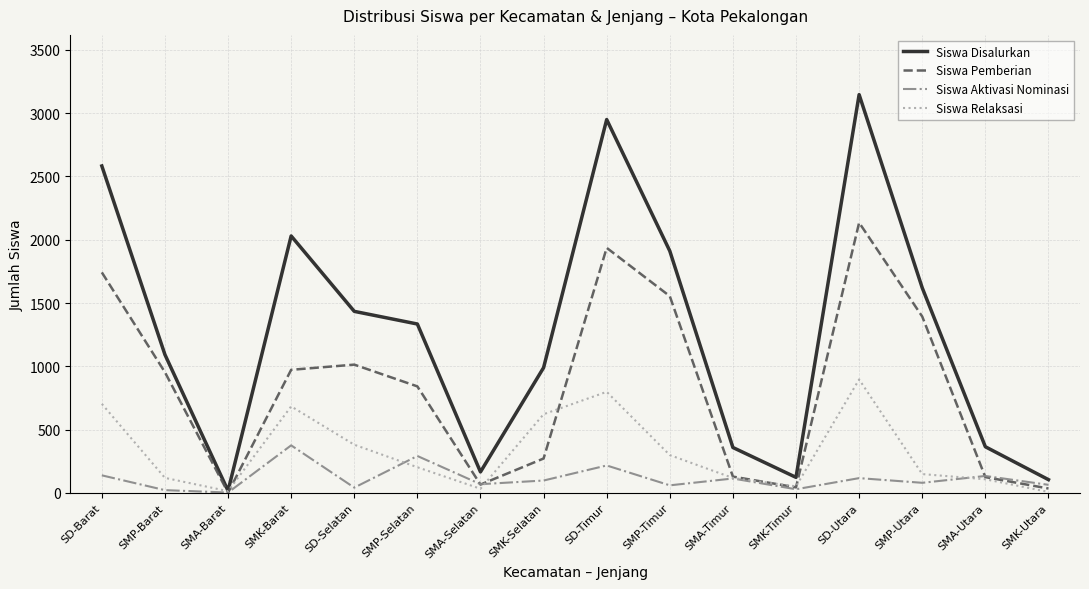

Rank the series by their average value, from highest to lowest.

Siswa Disalurkan, Siswa Pemberian, Siswa Relaksasi, Siswa Aktivasi Nominasi